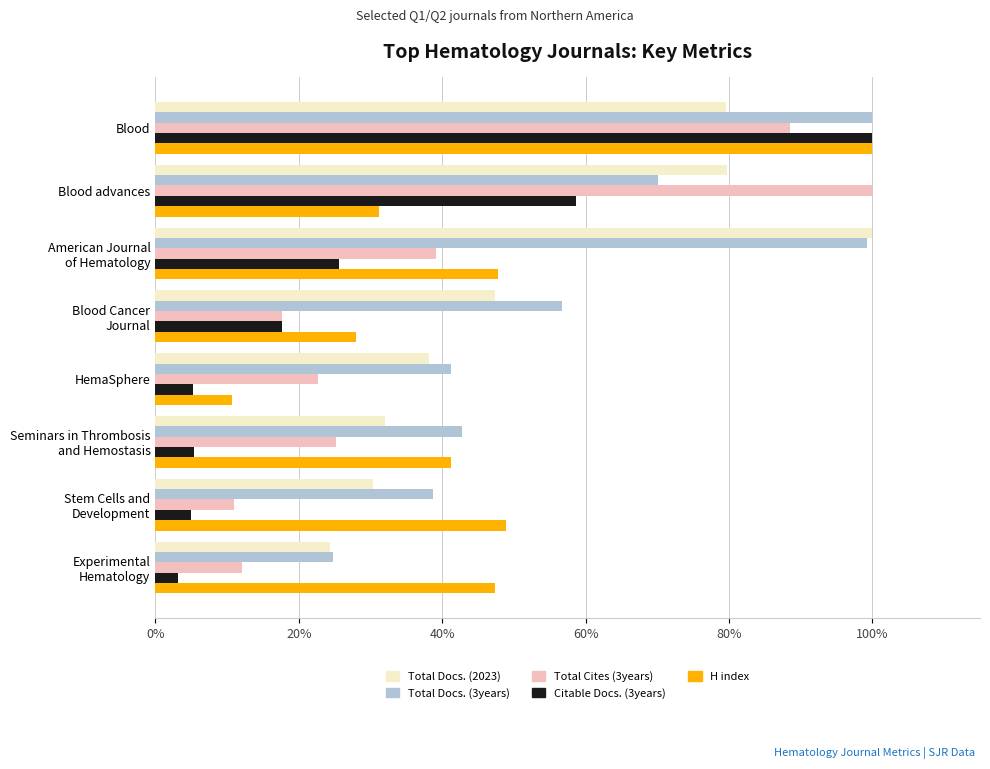

Rank the series by their average value, from lowest to highest.

Citable Docs. (3years), Total Cites (3years), H index, Total Docs. (2023), Total Docs. (3years)